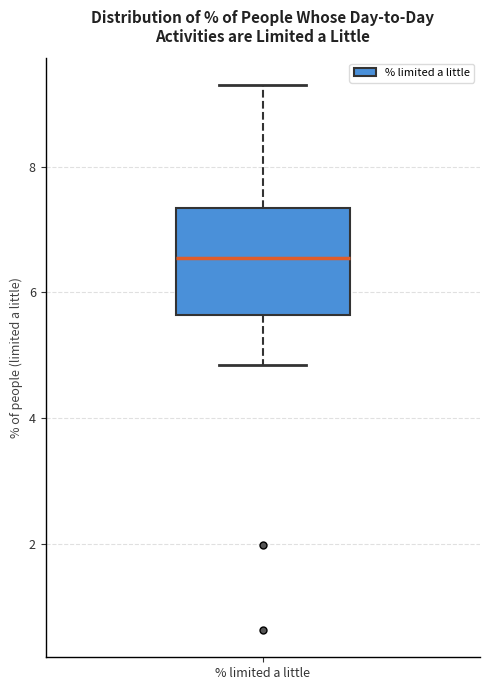

Read this box plot against the y-axis: the position of the median line, the range covered by the box, and the ends of both whiskers. The values are not printed on the chart, so give them approximately, as read against the axis.

median 6.6, box 5.6 to 7.4, whiskers 4.8 to 9.2